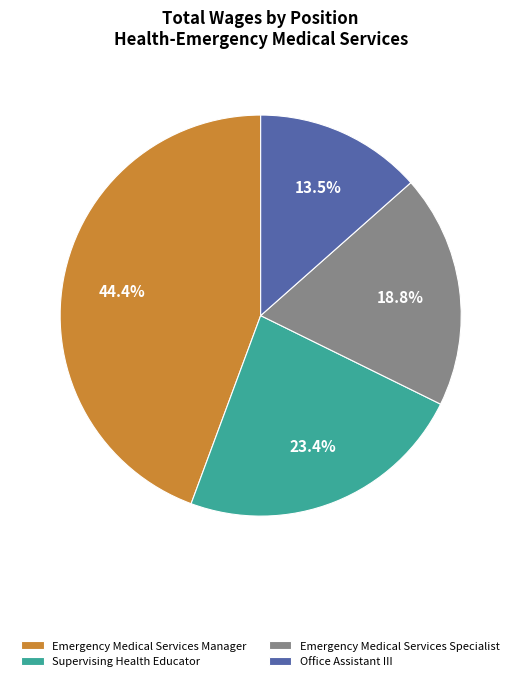

To the nearest percent, what is the difference between the largest and smallest slice percentages?

31%